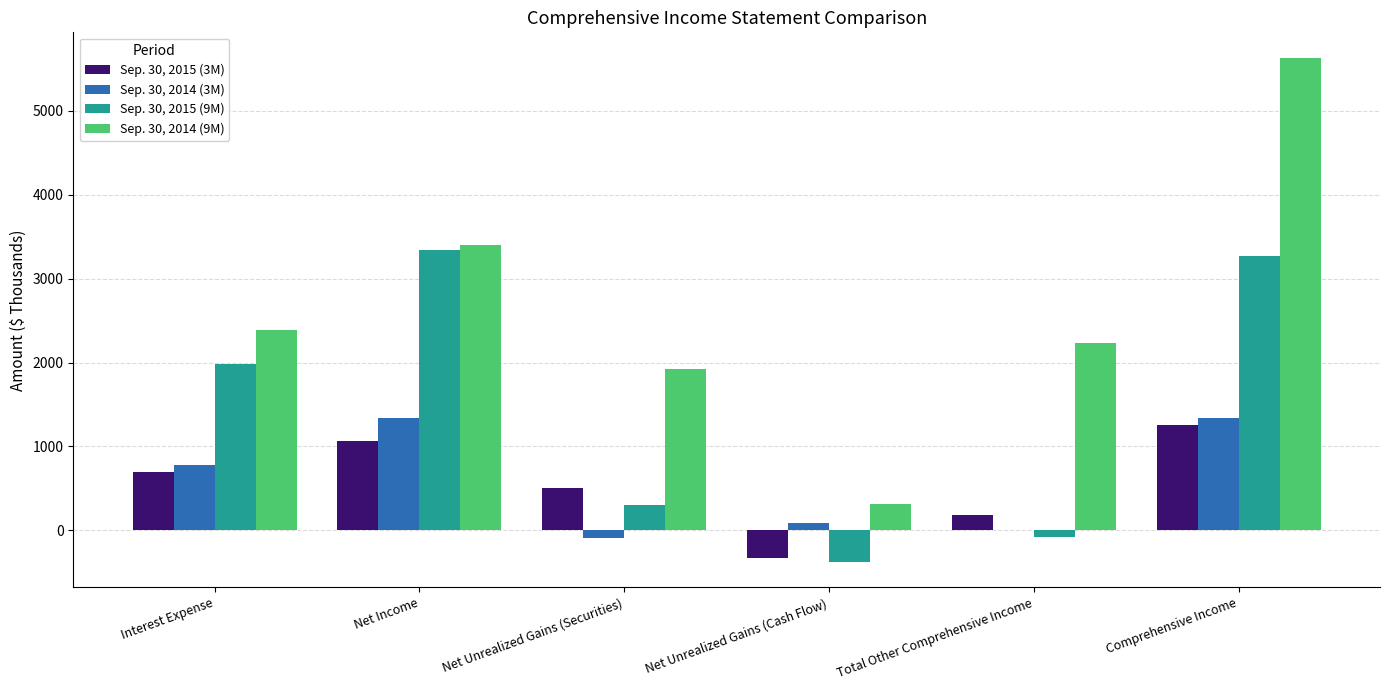

What is the difference between the Sep. 30, 2014 (9M) values at Net Unrealized Gains (Securities) and Net Income?

1485